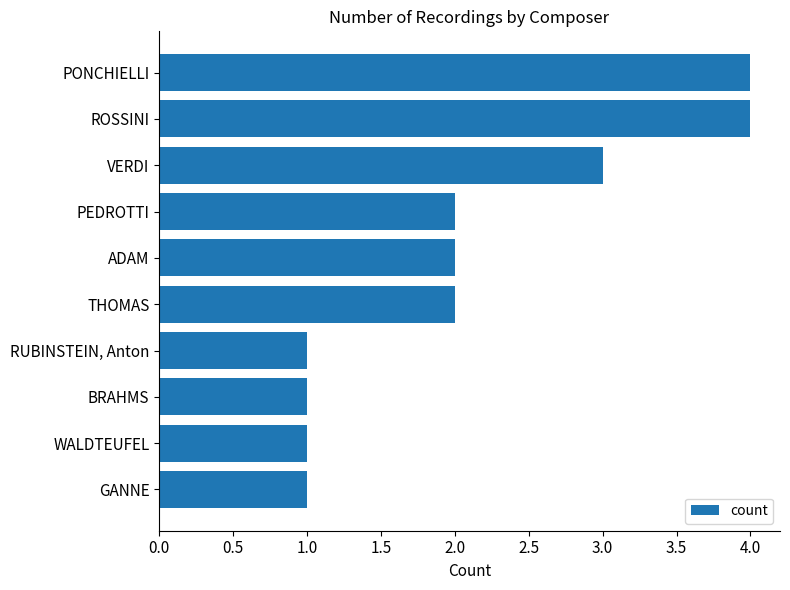

How many values are between 1 and 3?

8